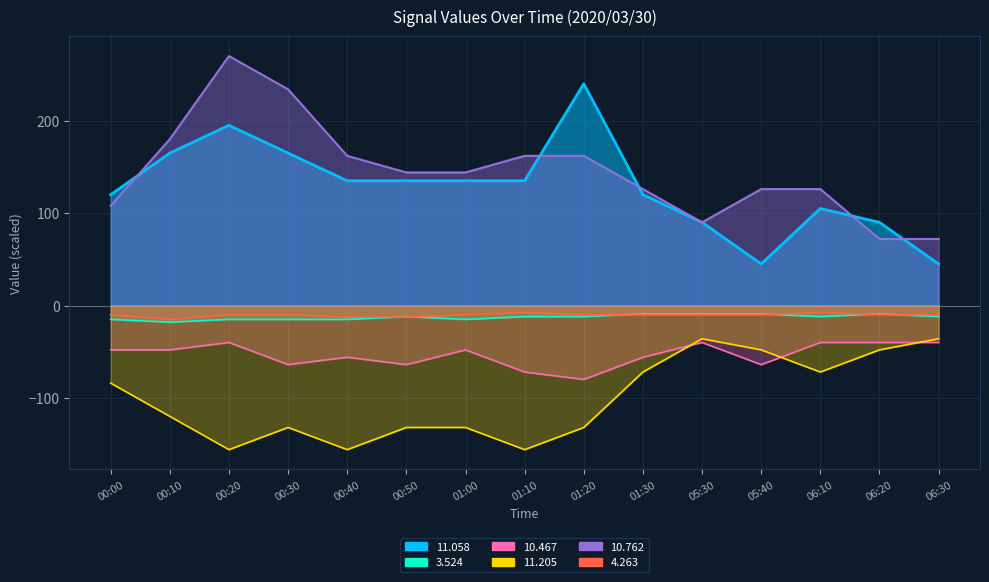

How many lines are shown in the chart?

6